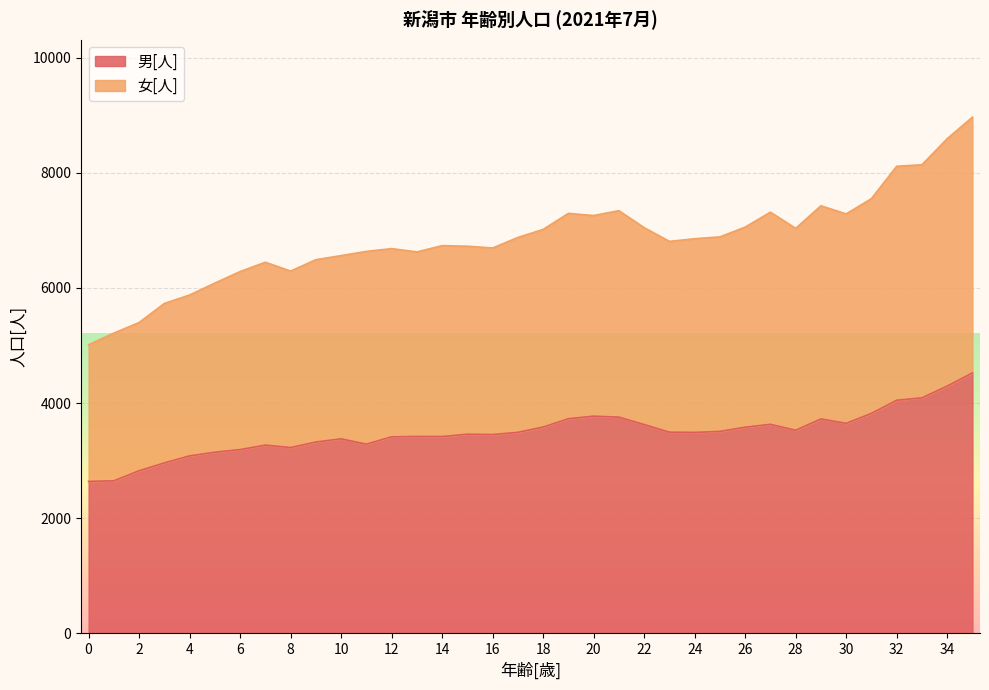

The value of 男[人] at 2 is 4920. True or false?

False